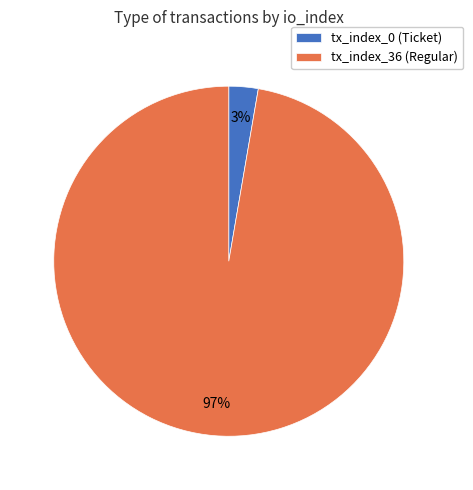

To the nearest percent, what is the combined percentage of tx_index_36 (Regular) and tx_index_0 (Ticket)?

100%